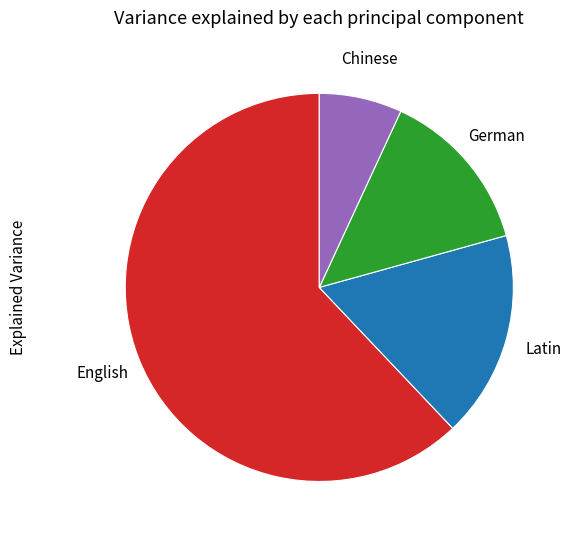

Is there a majority slice in this chart?

Yes